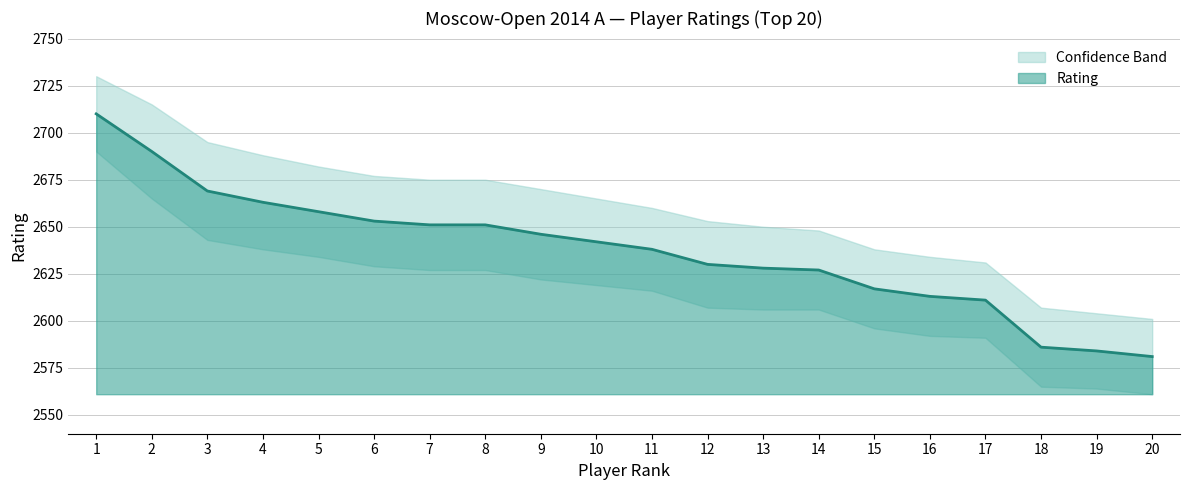

What is the greatest value displayed?

2710